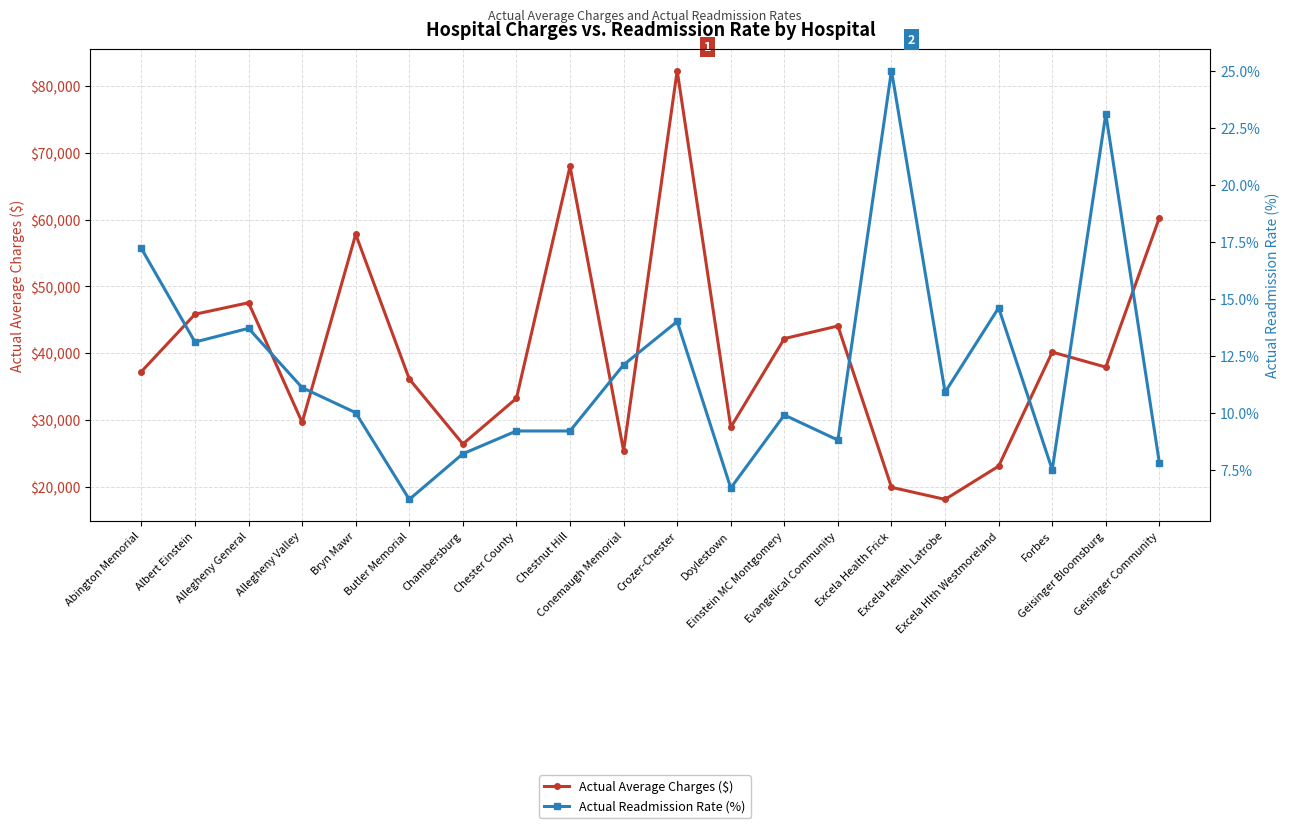

What is the label of the 14th point from the left?

Evangelical Community